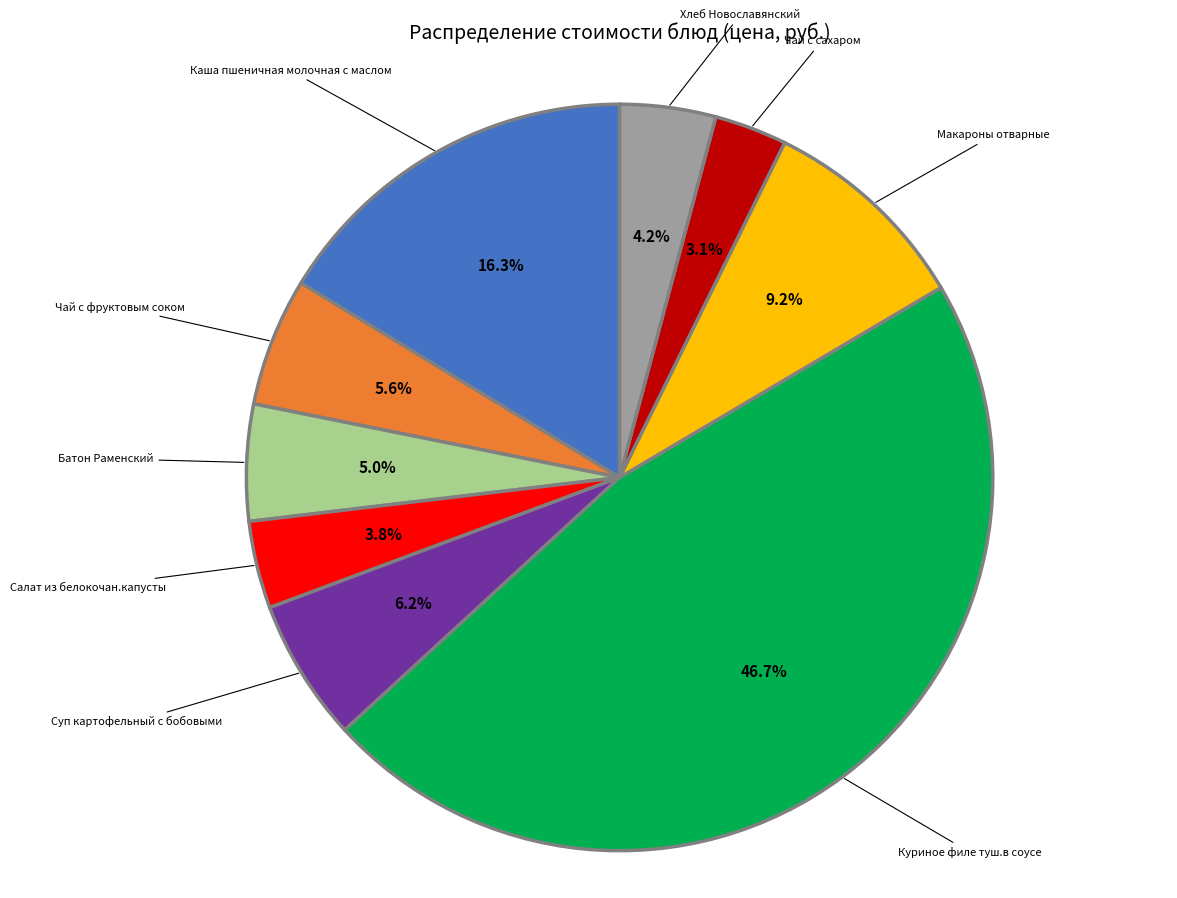

Is there a majority slice in this chart?

No